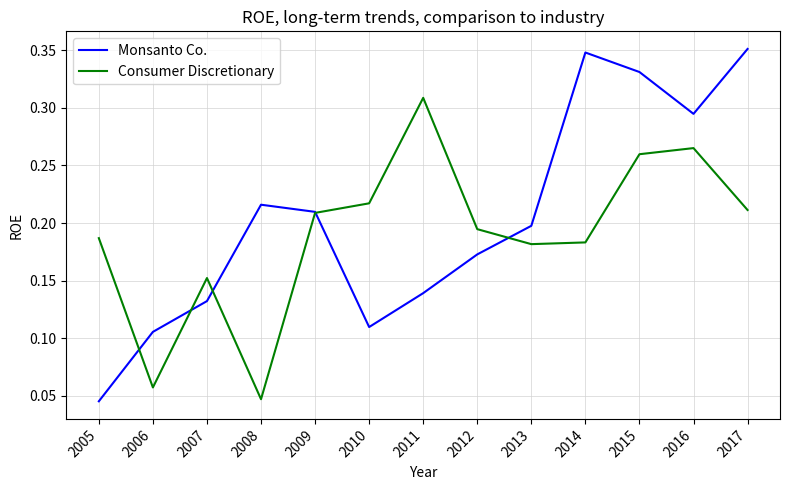

Rank the series by their average value, from highest to lowest.

Monsanto Co., Consumer Discretionary